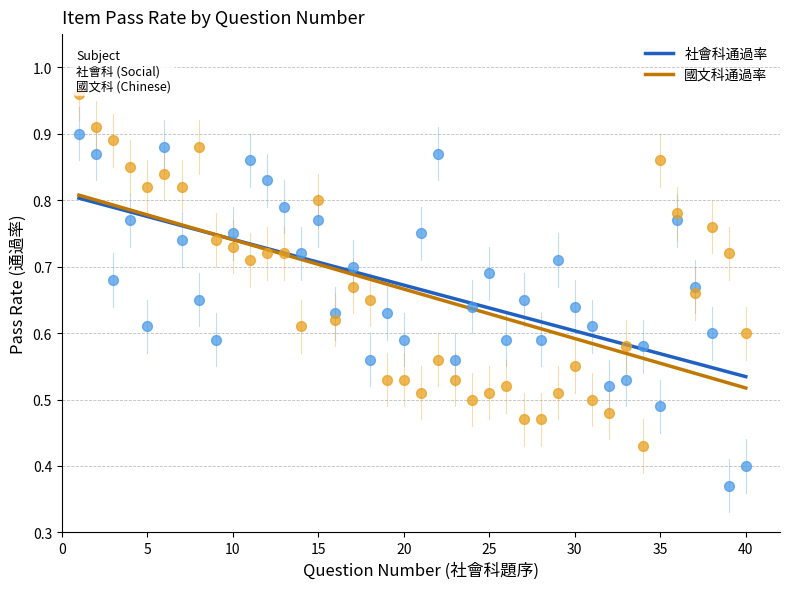

Which series contains the lowest Y value?

社會科通過率